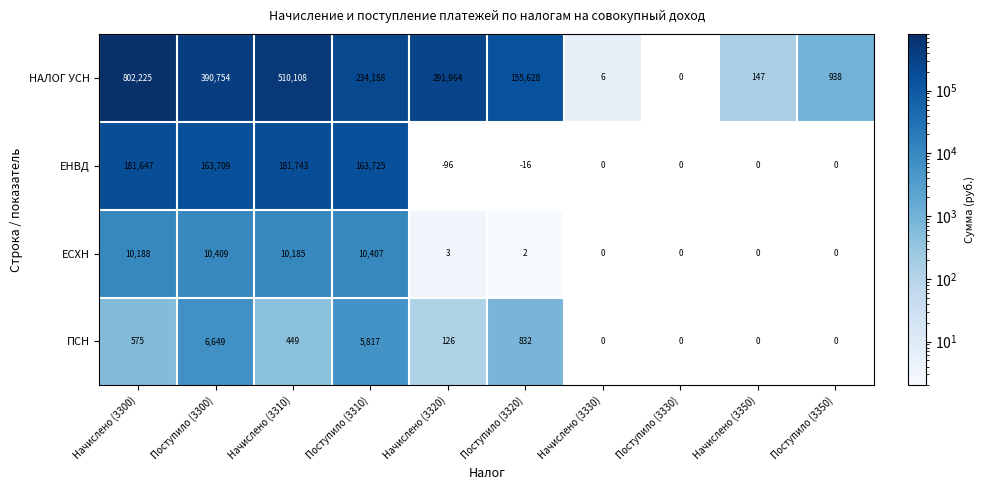

Which series changed the most between Начислено (3300) and Поступило (3300)?

НАЛОГ УСН